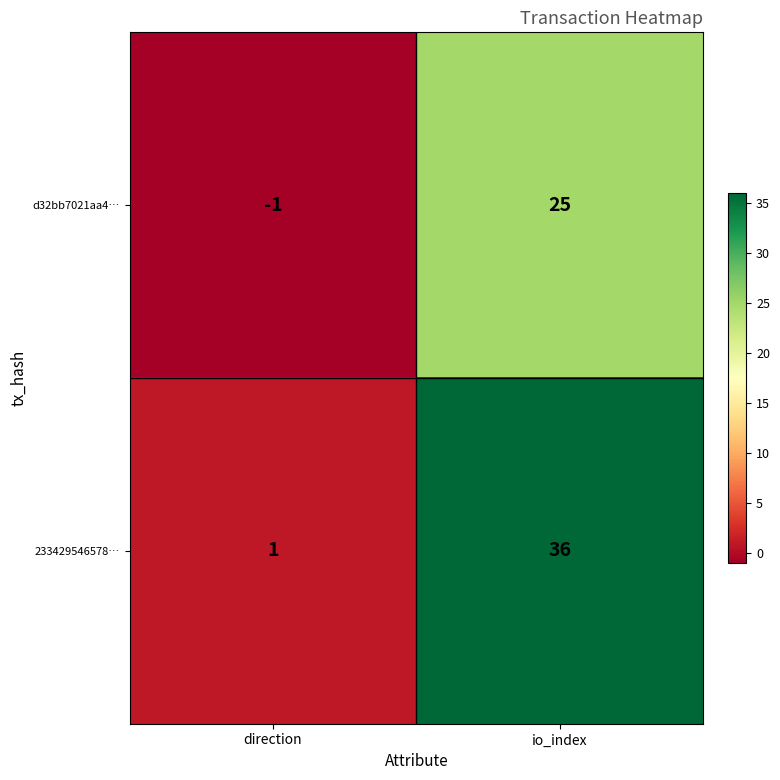

What is the difference between the d32bb7021aa4… values at direction and io_index?

26